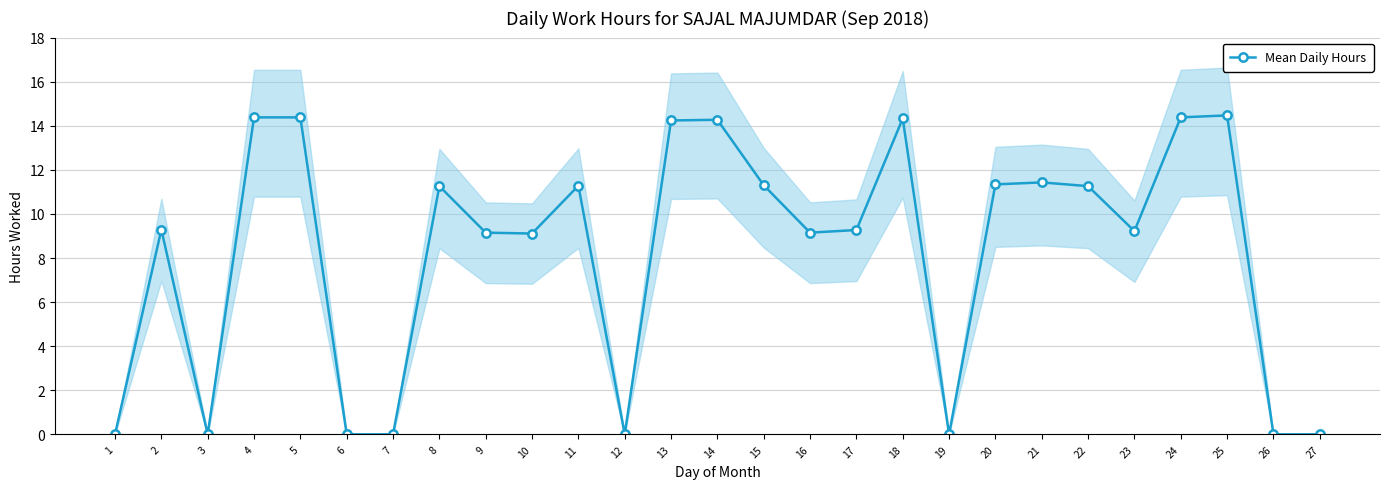

True or false: the data shows 14.3 at 18.

True